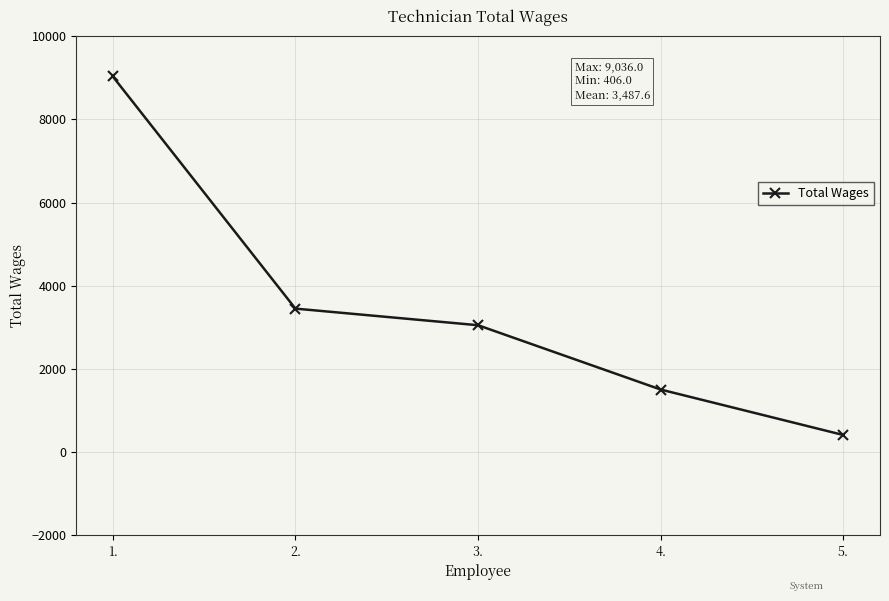

What is the difference between the maximum and minimum values?

8630